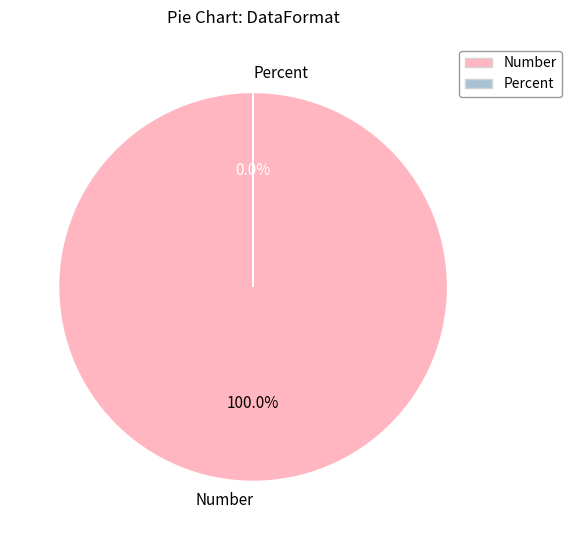

Combined, do Number and Percent account for over 50%?

Yes